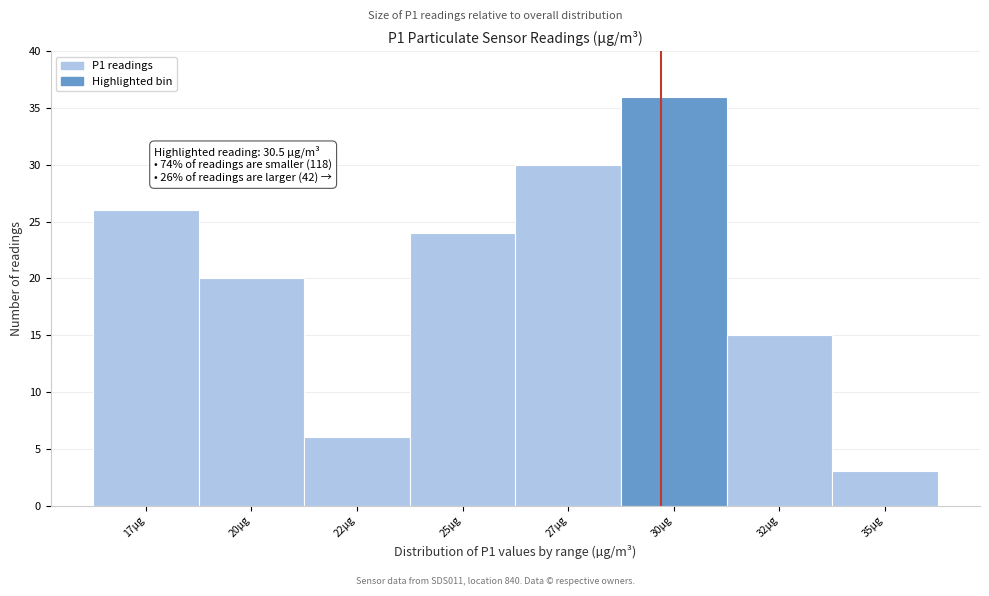

Reading left to right, list all the values displayed in this chart.

17µg=26	20µg=20	22µg=6	25µg=24	27µg=30	30µg=36	32µg=15	35µg=3